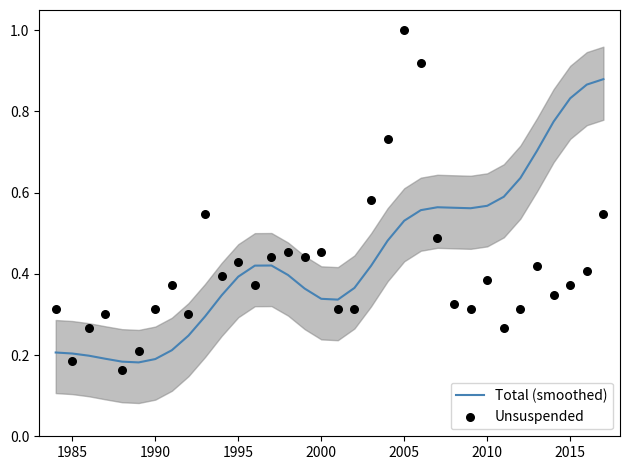

Which series has the largest Y range (max minus min)?

Unsuspended